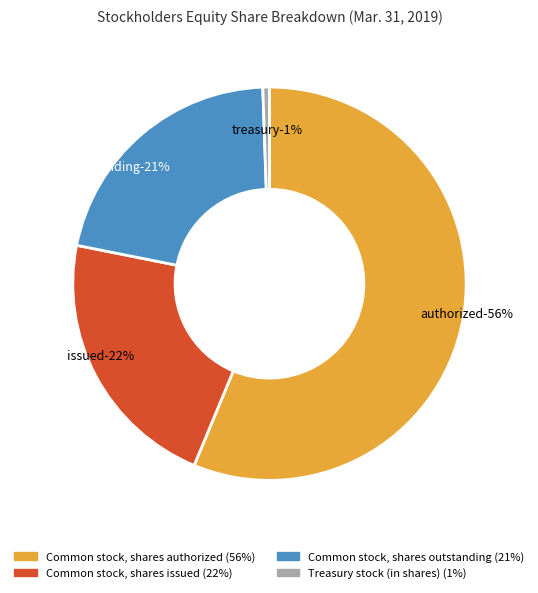

How many segments does this pie chart have?

4